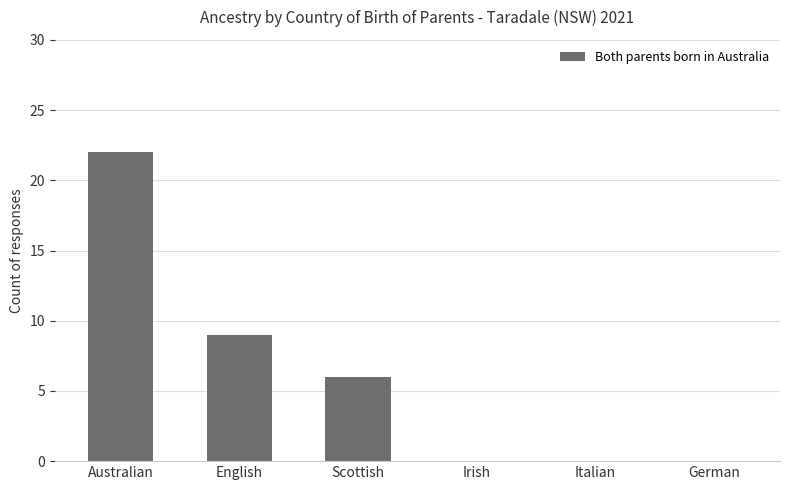

What value does the data have at English, to the nearest 5?

10